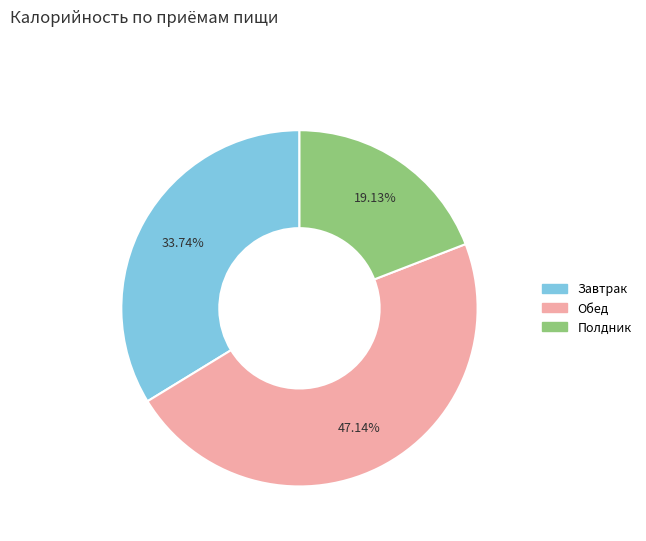

Combined, do Завтрак and Полдник account for over 50%?

Yes